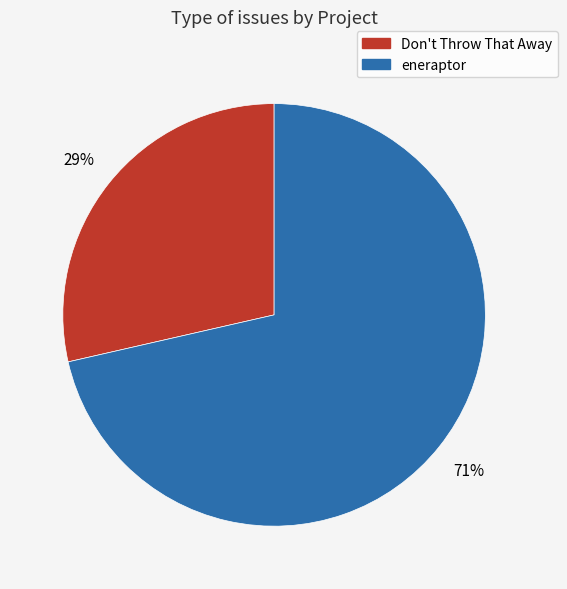

Between eneraptor and Don't Throw That Away, which is larger?

eneraptor